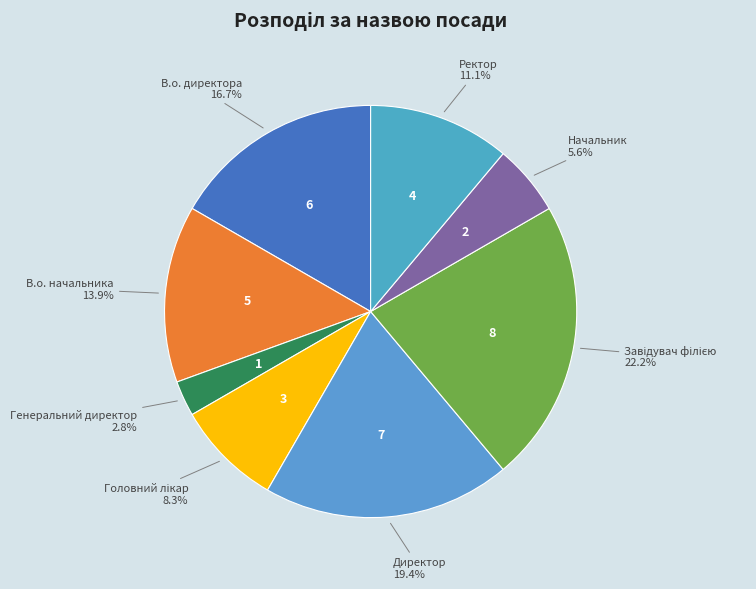

Between В.о. директора and В.о. начальника, which is larger?

В.о. директора